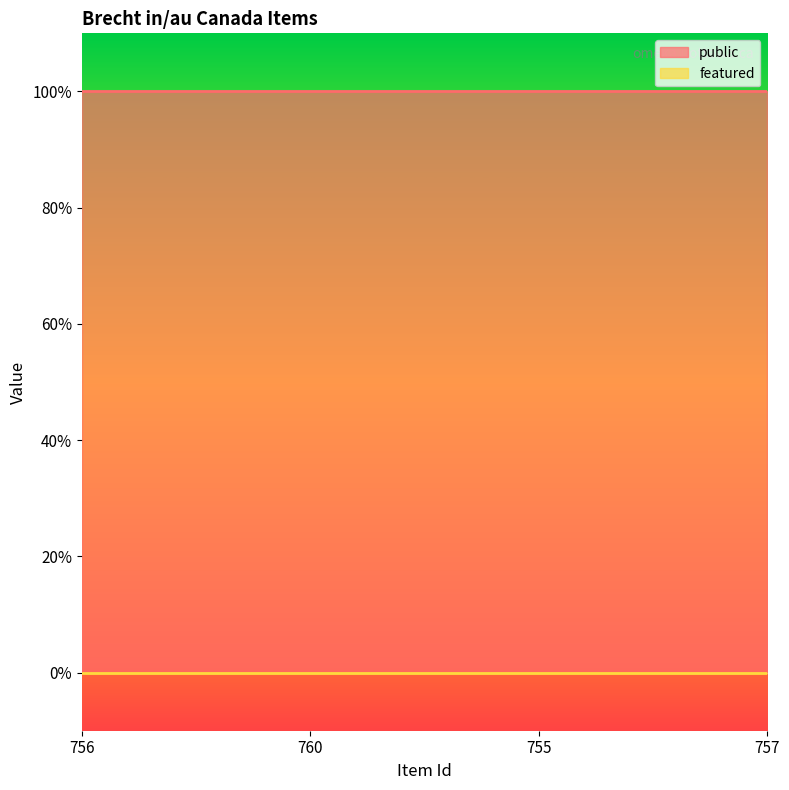

List the labels in order of public value, largest first.

756, 760, 755, 757